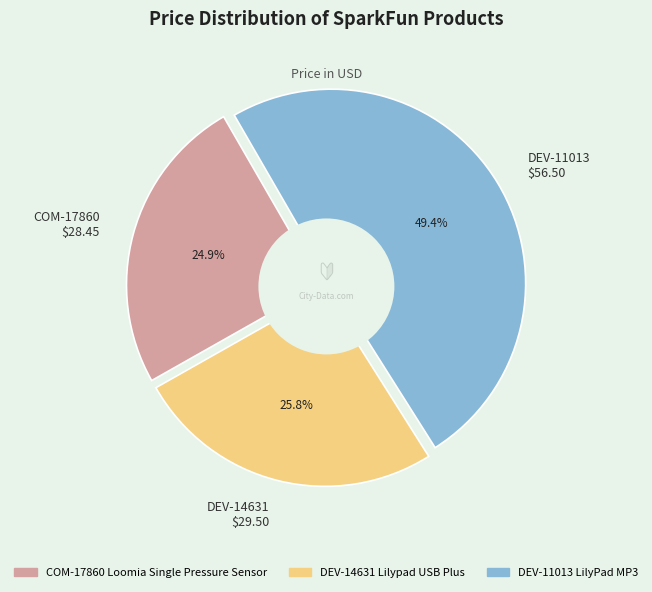

What is the largest slice in the pie chart?

DEV-11013
LilyPad MP3